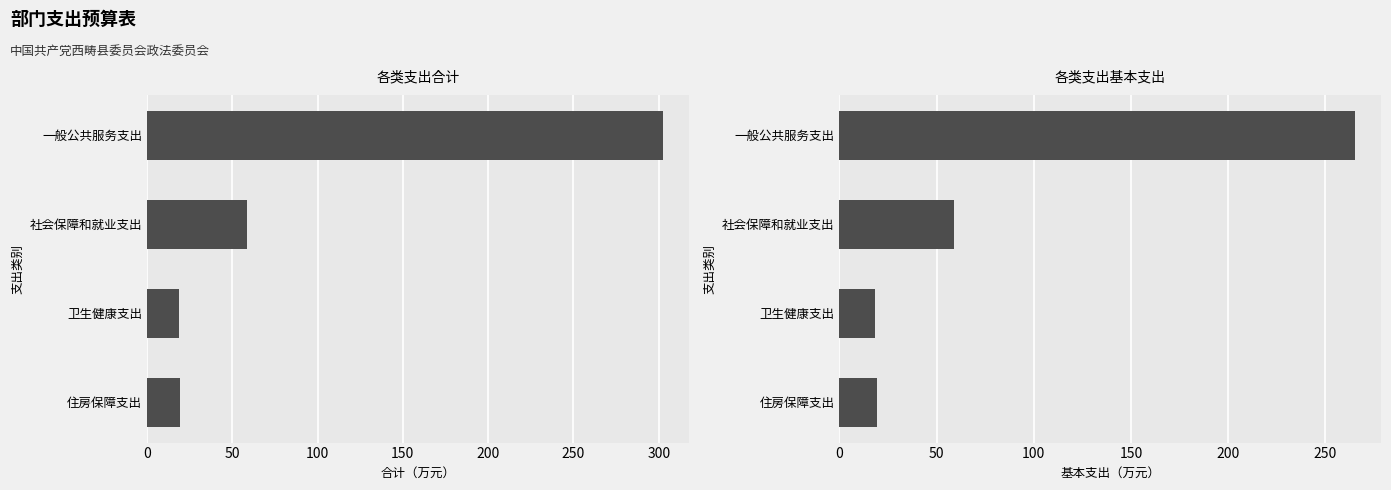

What is the approximate value of 基本支出 at 社会保障和就业支出?

58.9